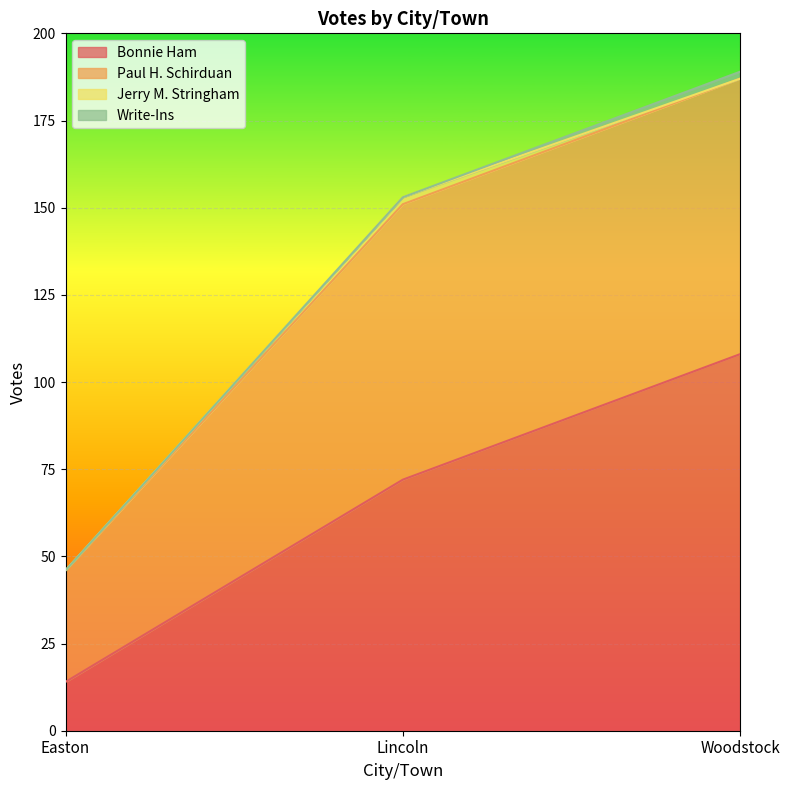

Reading left to right, list all the values displayed in this chart.

Bonnie Ham: 14	72	108
Paul H. Schirduan: 32	79	79
Jerry M. Stringham: 0	2	0
Write-Ins: 0	0	2